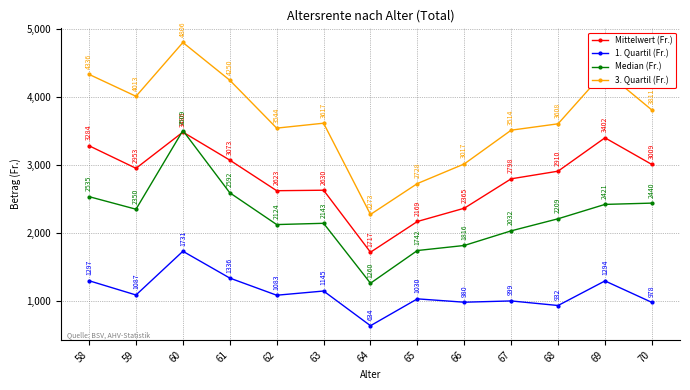

True or false: 1. Quartil (Fr.) and 3. Quartil (Fr.) cross at least once.

False